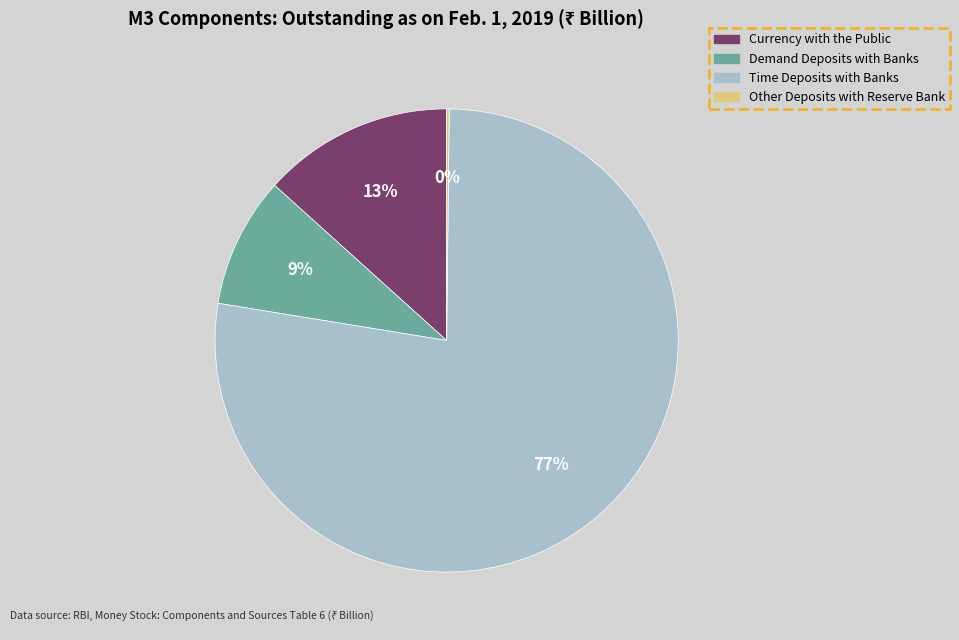

Which category has the biggest portion of the pie?

Time Deposits with Banks